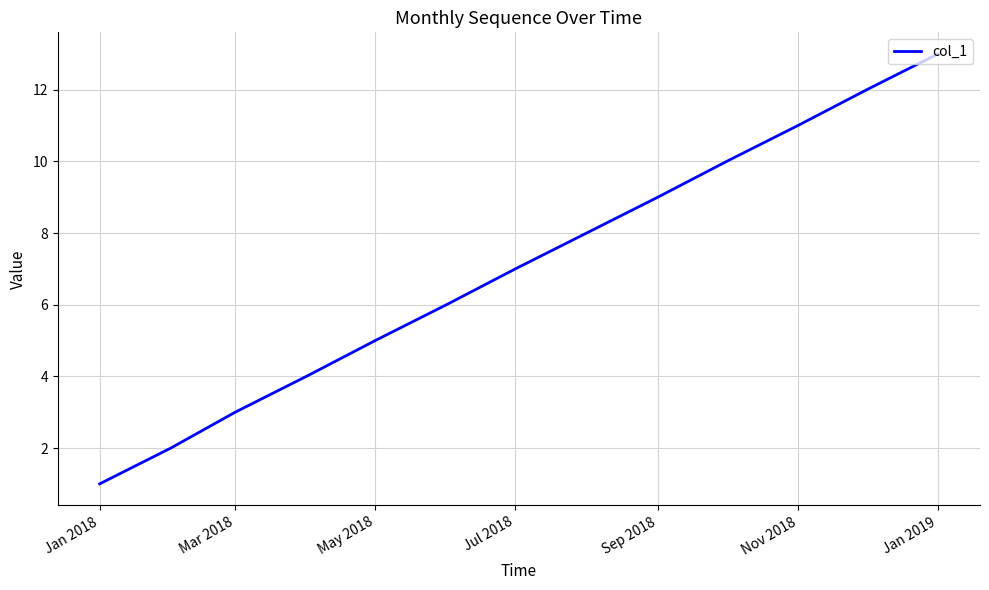

What is the maximum value shown in the chart?

13